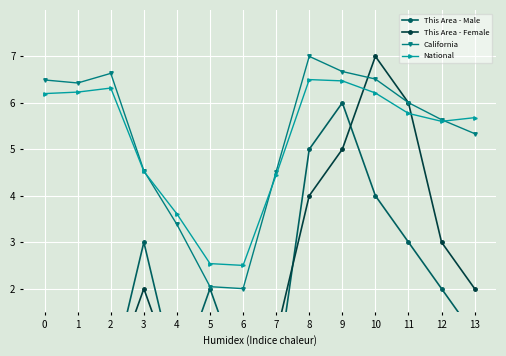

The This Area - Female series shows -3.8 at 1. True or false?

False